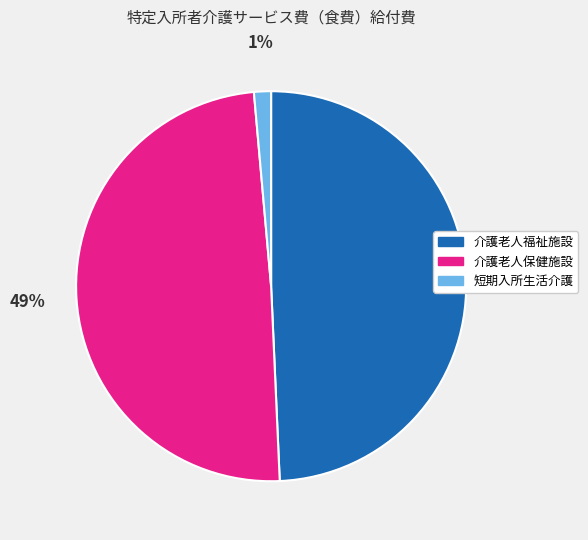

To the nearest percent, what is the difference between the largest and smallest slice percentages?

48%